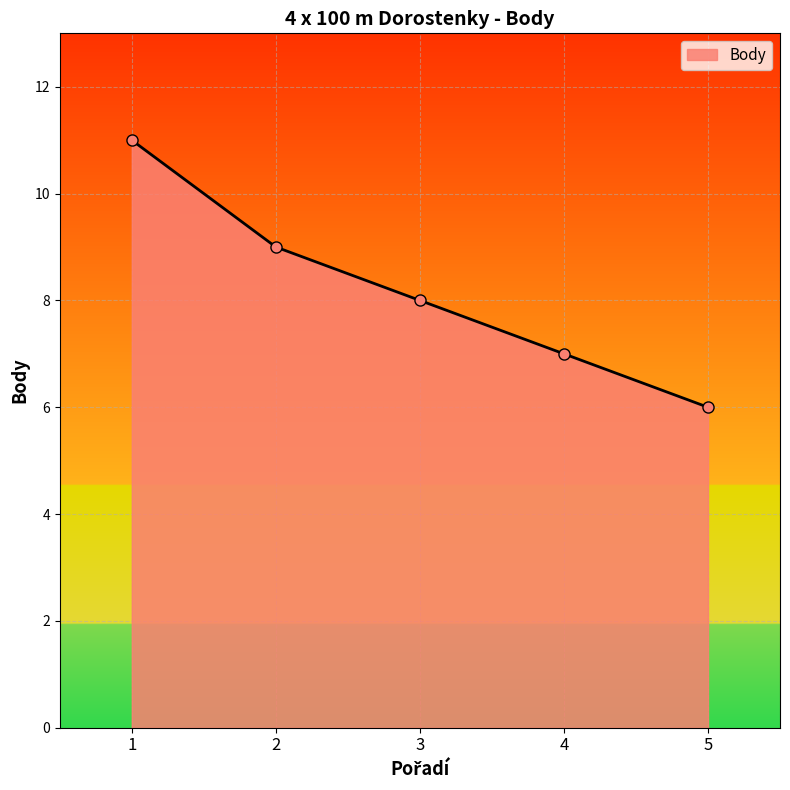

Reading left to right, extract all data points from this chart.

11	9	8	7	6